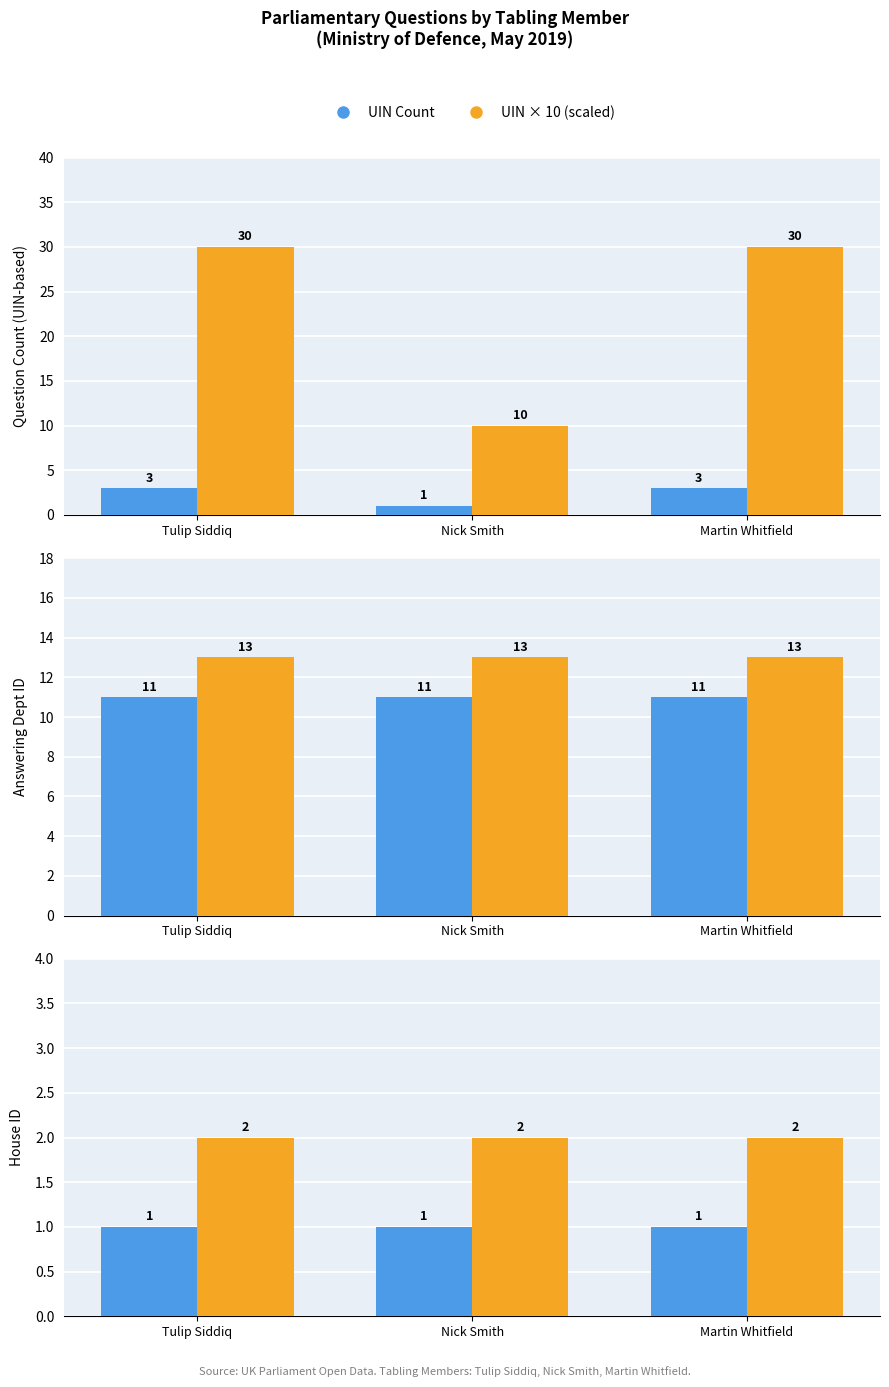

What is the value of the UIN × 10 (scaled) bar at the 2nd from the left?

10